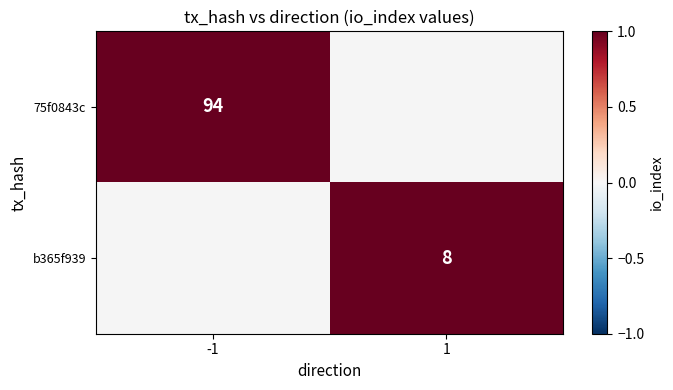

True or false: b365f939 has a value of 11.7 at 1.

False